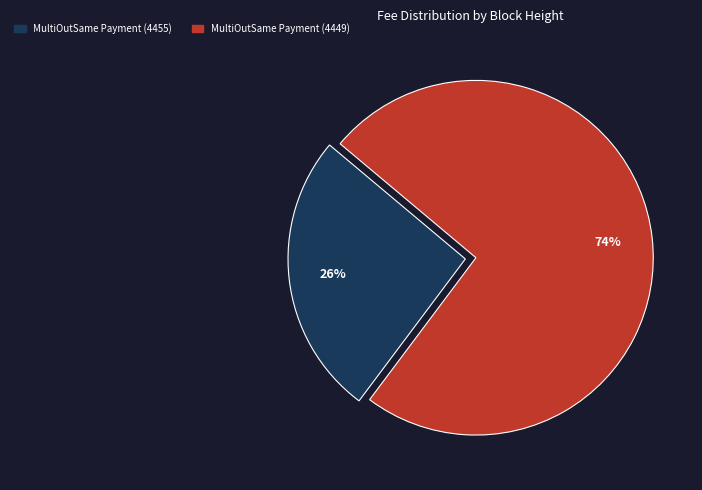

How many slices are in this pie chart?

2